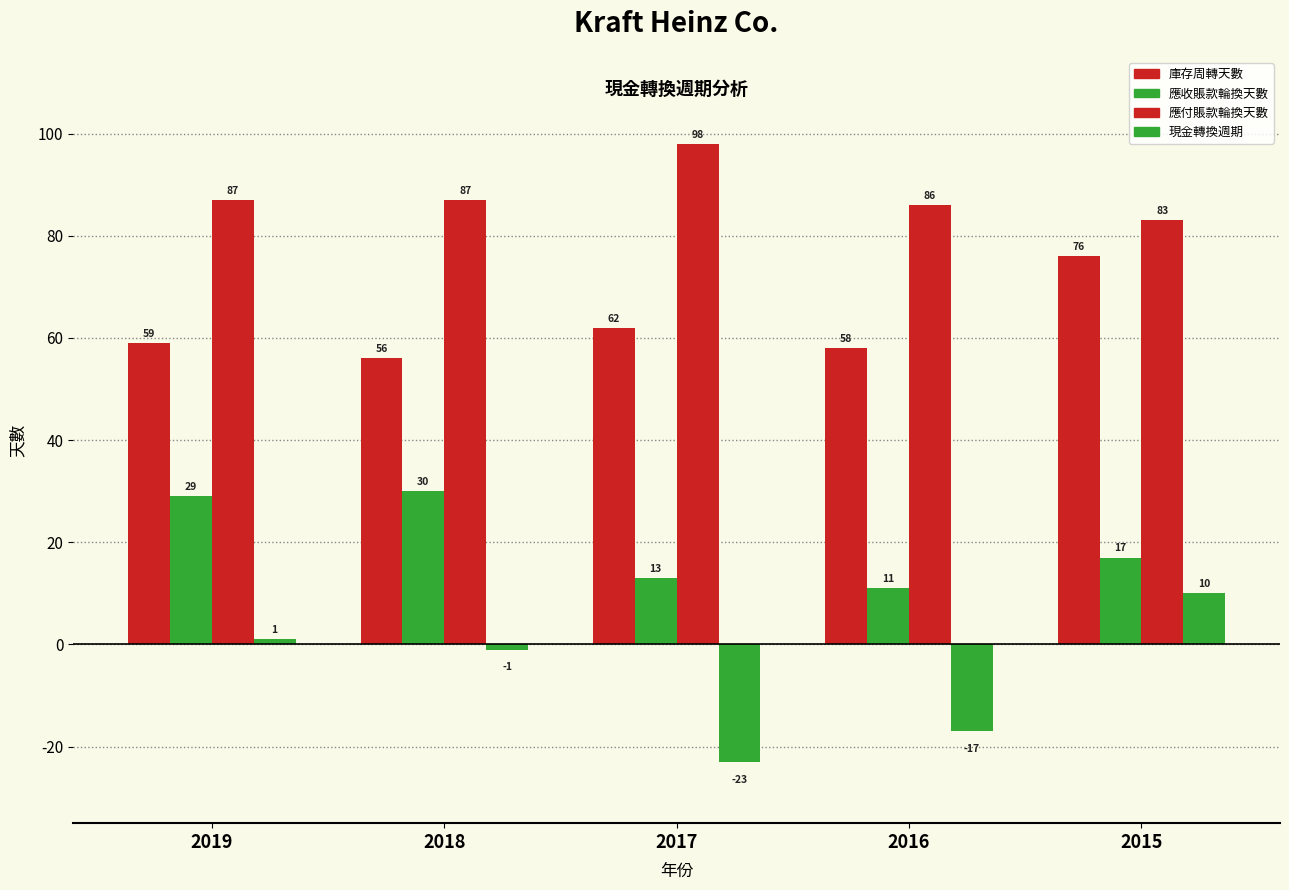

How many bars are there in total?

20